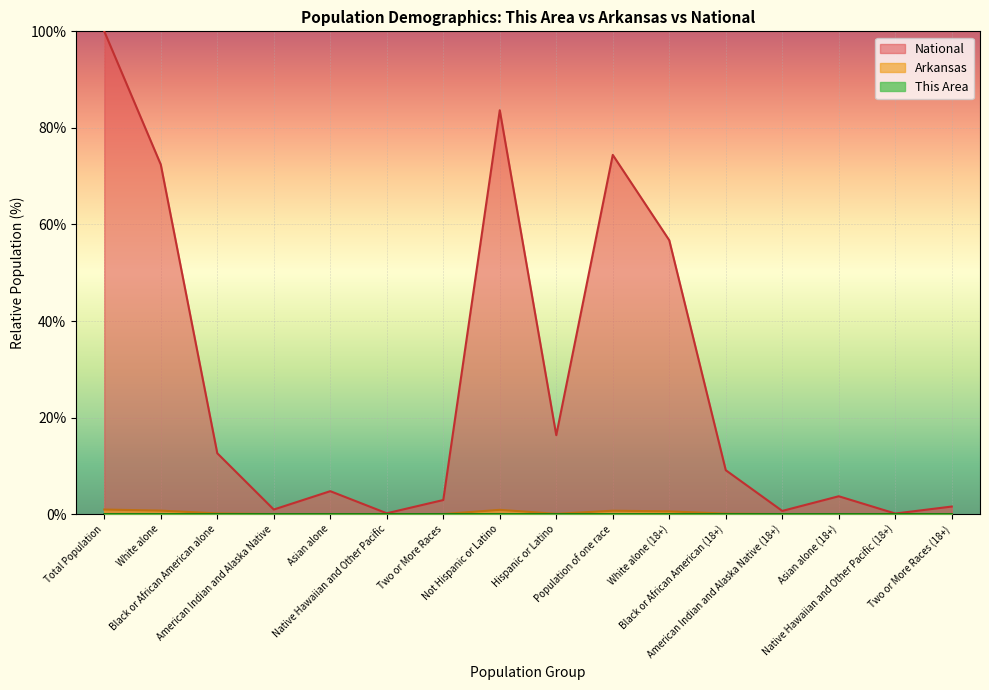

At which label does This Area reach its peak?

Total Population